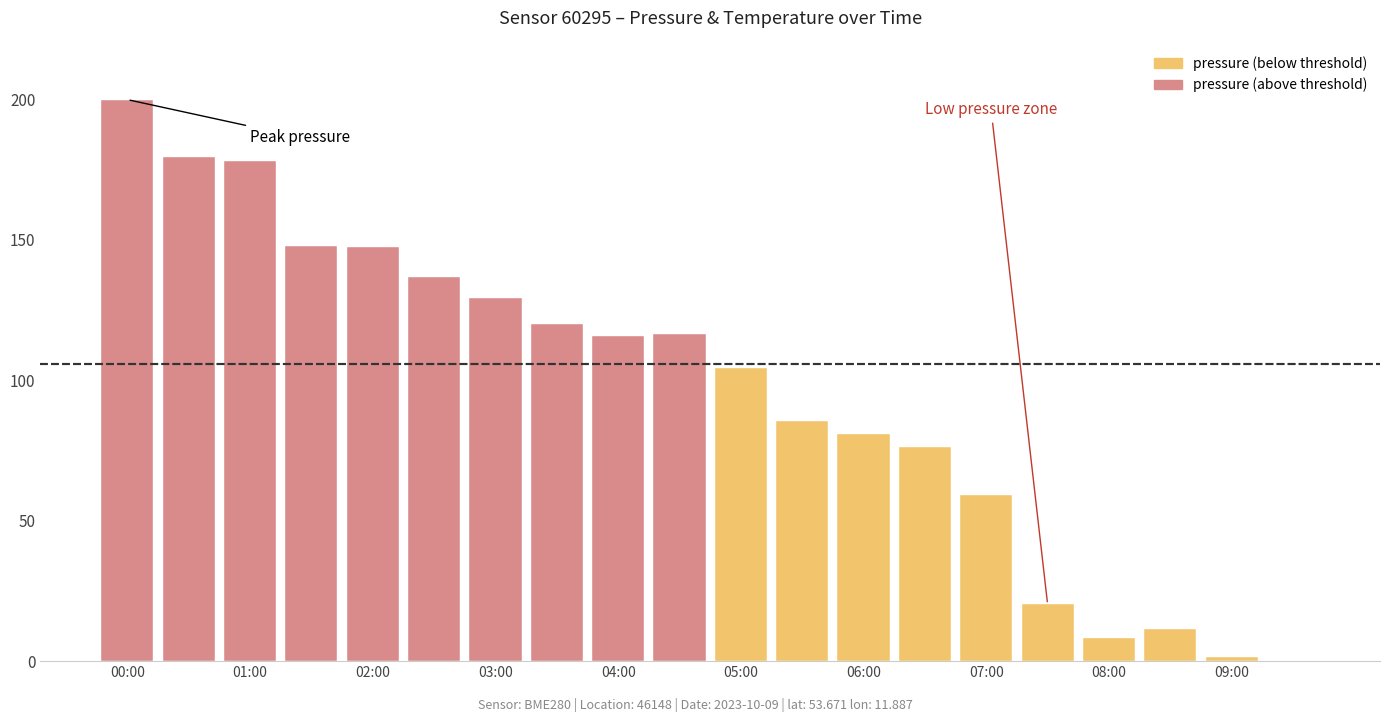

What is the maximum value shown in the chart?

200.0